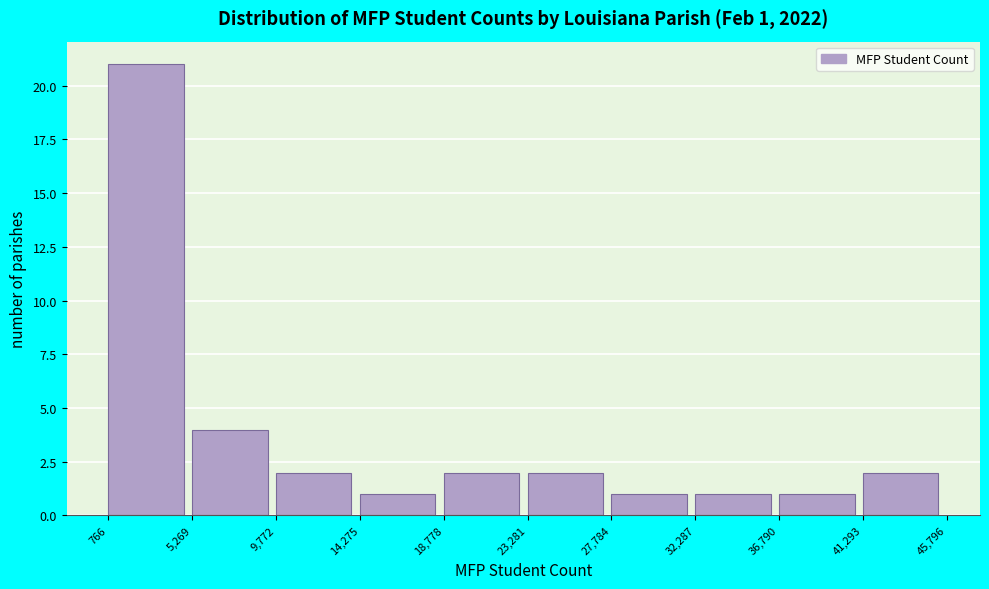

Over which range of the x-axis is the bar tallest?

766 to 5,269